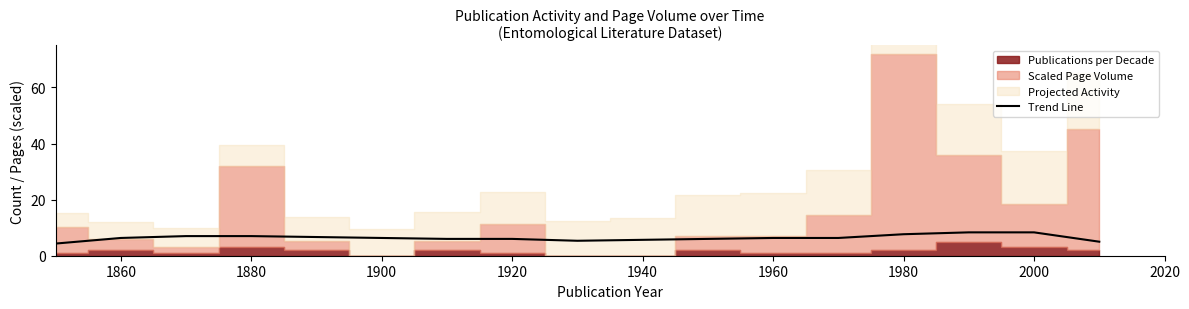

The Trend Line series shows 3.6 at 1900. True or false?

False